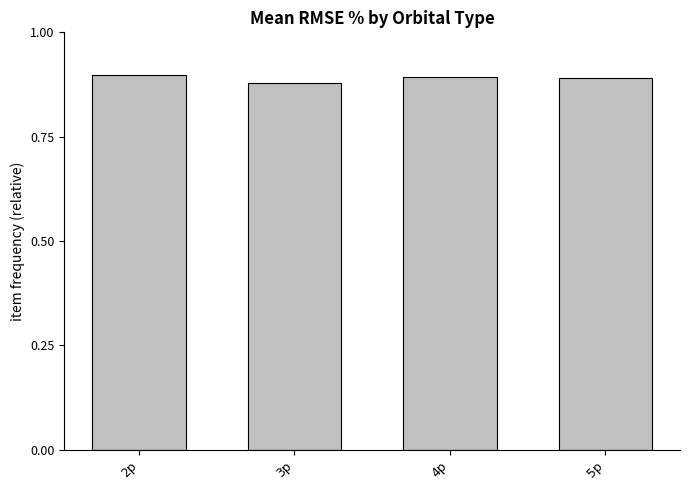

The value at 2p is 0.4. True or false?

False